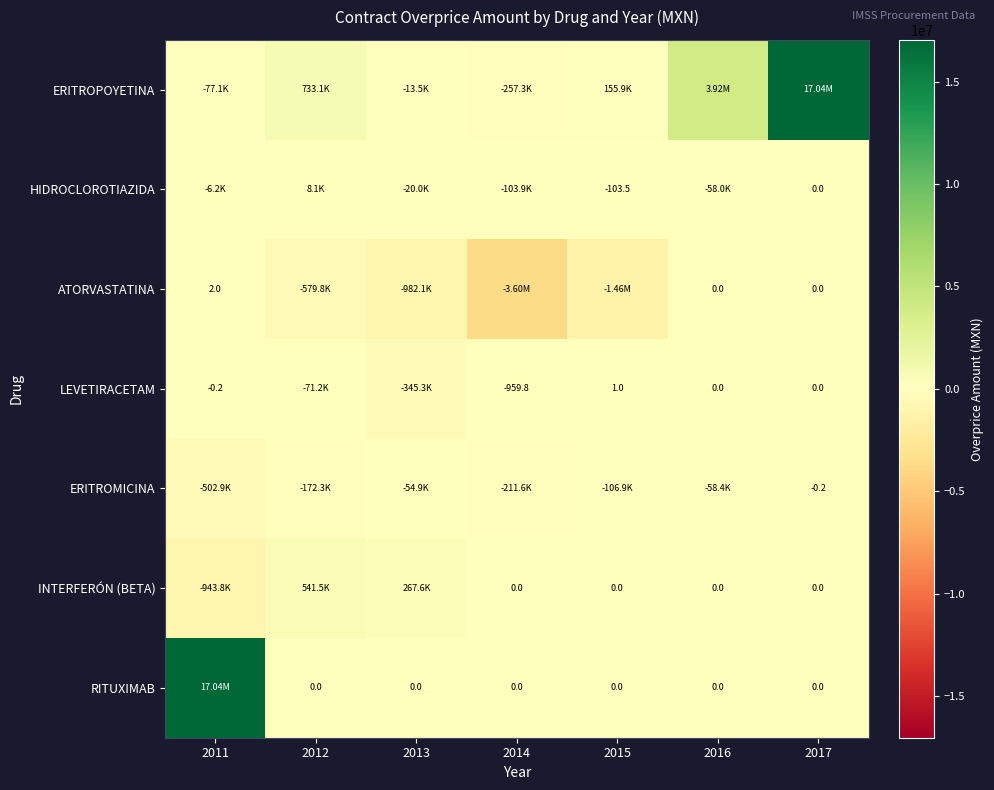

At which category is the sum across all series the highest?

2017